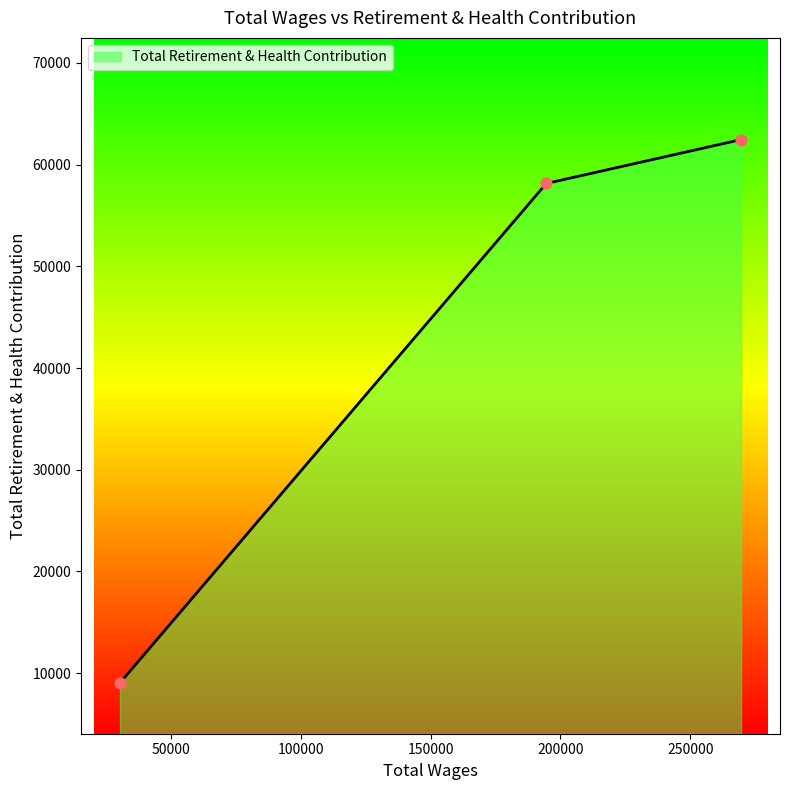

What is the sum of all values?

129659